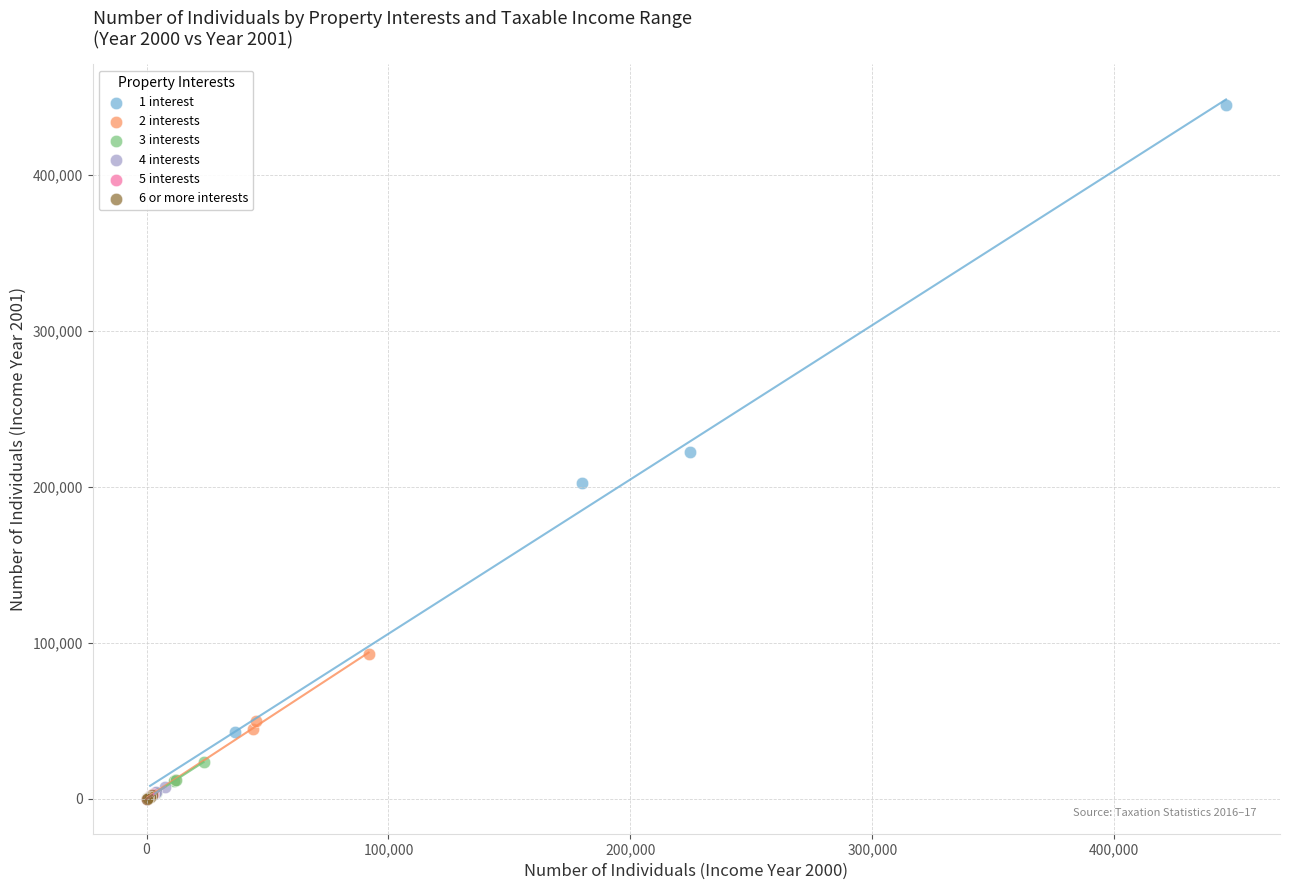

Which series contains the highest Y value?

1 interest